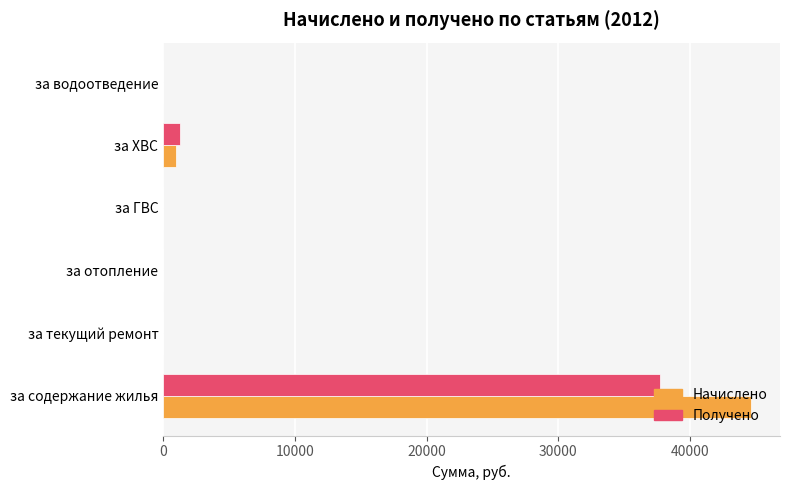

What is the total value across all series at за ХВС?

2235.9